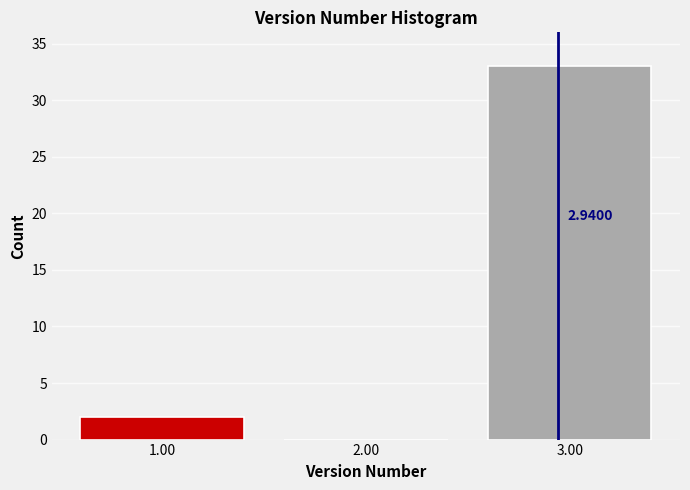

Which range on the x-axis has the tallest bar?

2.5 to 3.5